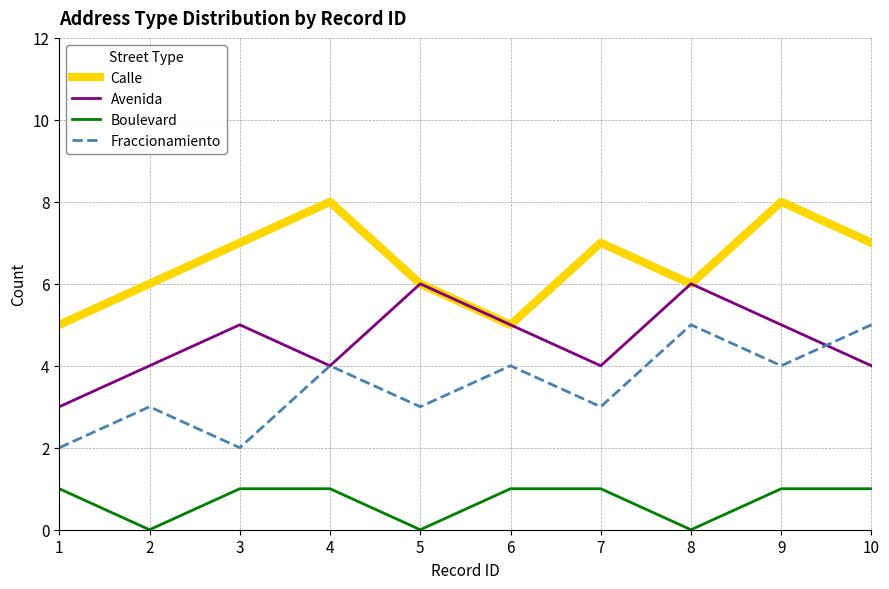

What are all the series names shown in the legend?

Calle, Avenida, Boulevard, Fraccionamiento